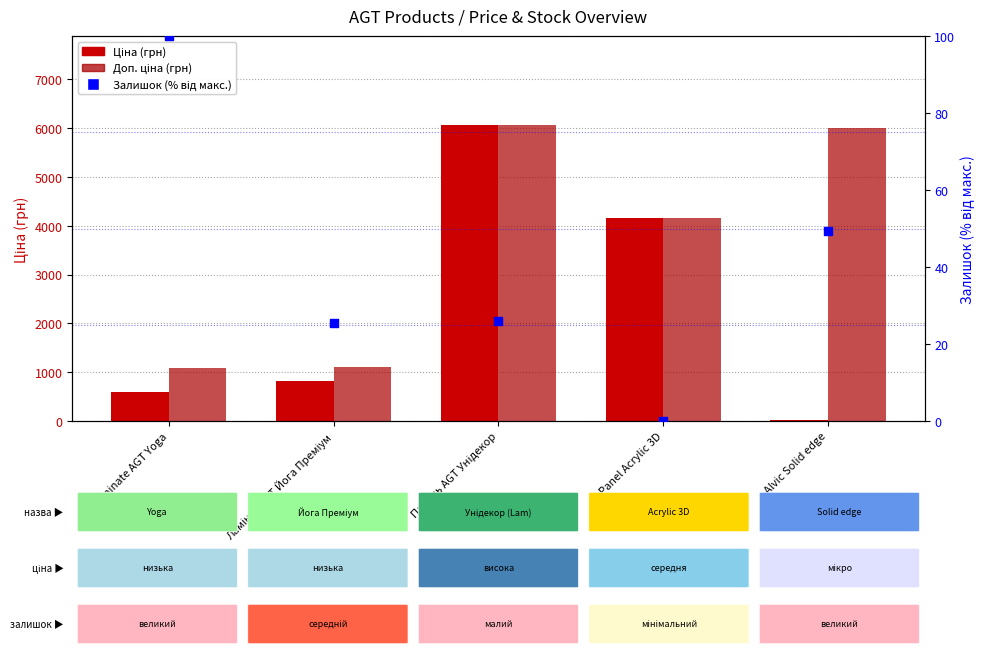

Is the value of Доп. ціна at Alvic Solid edge greater than the value of Залишок (% від макс.) at Laminate AGT Yoga?

Yes